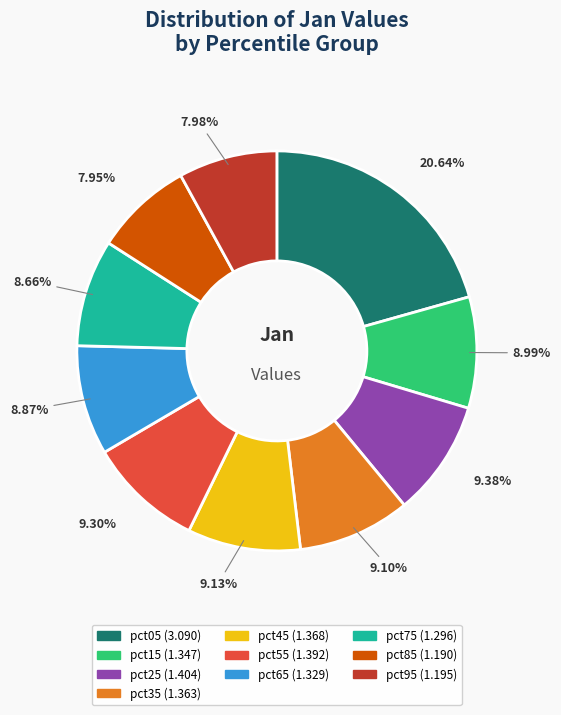

To the nearest percent, what is the difference between the largest and smallest slice percentages?

13%